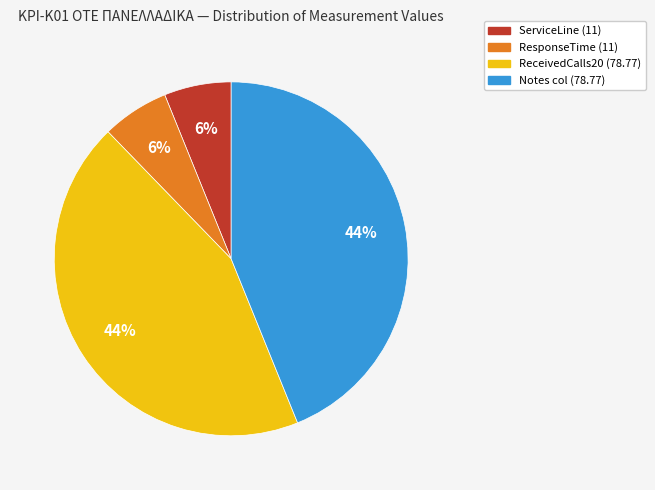

To the nearest percent, what portion does ServiceLine (11) represent?

6%